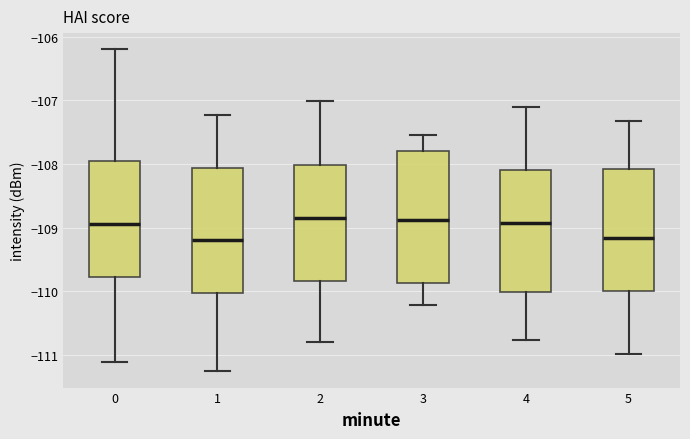

Reading left to right, read every box against the y-axis: the position of its median line, the range the box covers, and the ends of its whiskers. The values are not printed on the chart, so give them approximately, as read against the axis.

0: median -108.9, box -109.8 to -107.9, whiskers -111.1 to -106.2
1: median -109.2, box -110.0 to -108.1, whiskers -111.3 to -107.2
2: median -108.8, box -109.8 to -108.0, whiskers -110.8 to -107.0
3: median -108.9, box -109.9 to -107.8, whiskers -110.2 to -107.5
4: median -108.9, box -110.0 to -108.1, whiskers -110.8 to -107.1
5: median -109.2, box -110.0 to -108.1, whiskers -111.0 to -107.3